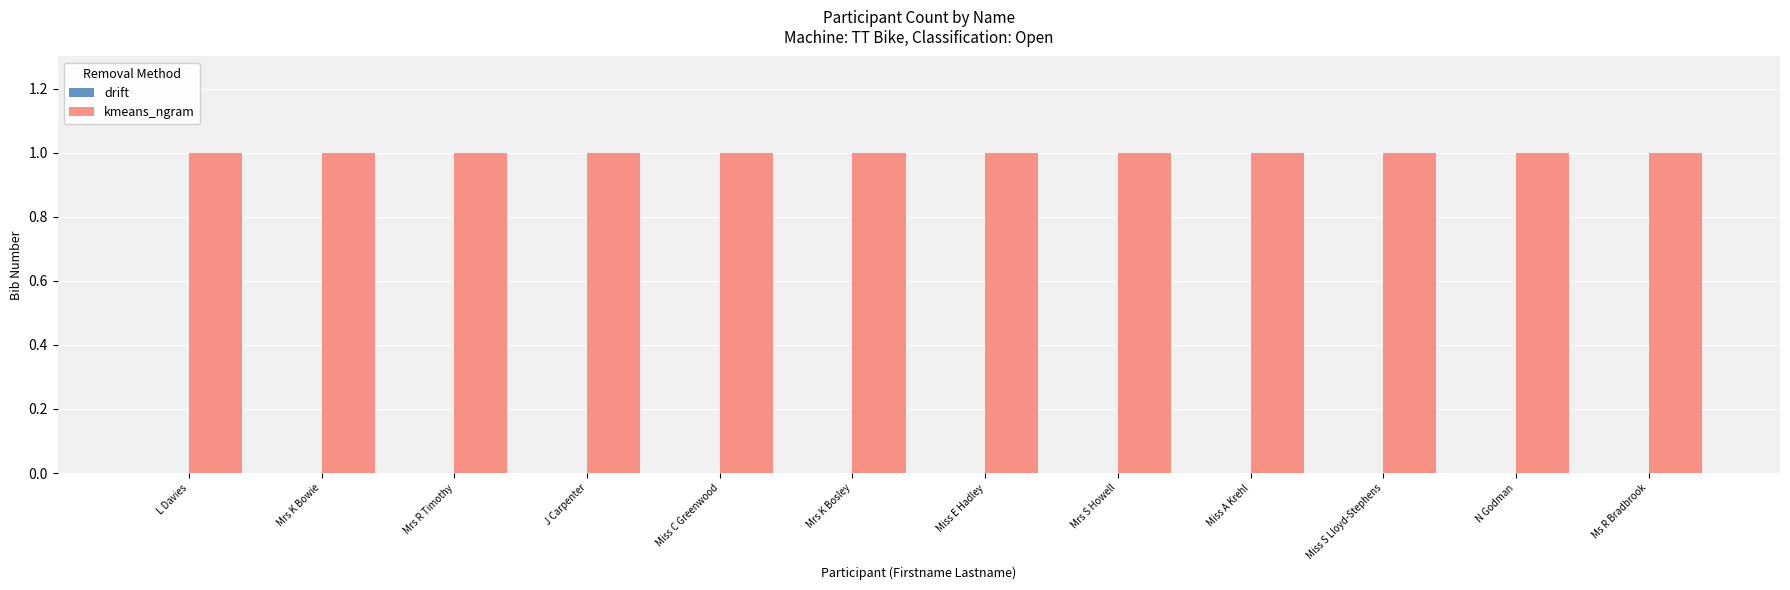

What are all the series names shown in the legend?

drift, kmeans_ngram